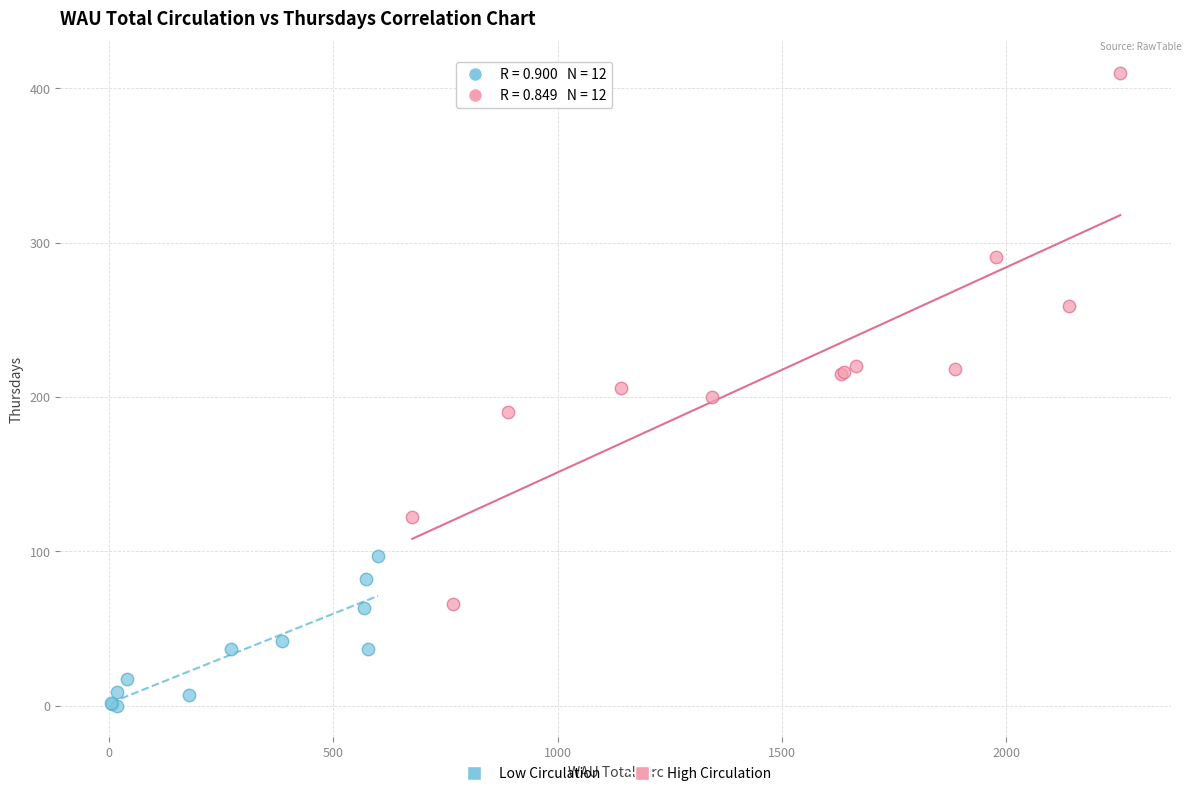

Which series has the widest spread of Y values?

High Circulation